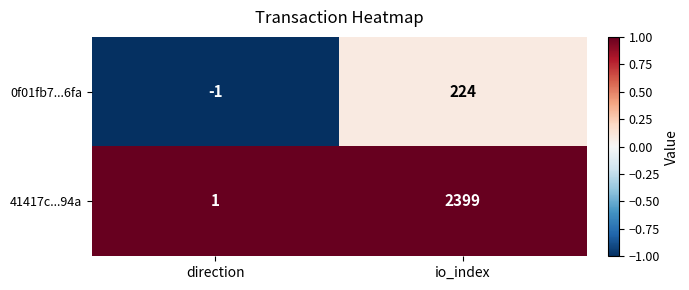

Count the number of data series in this chart.

2